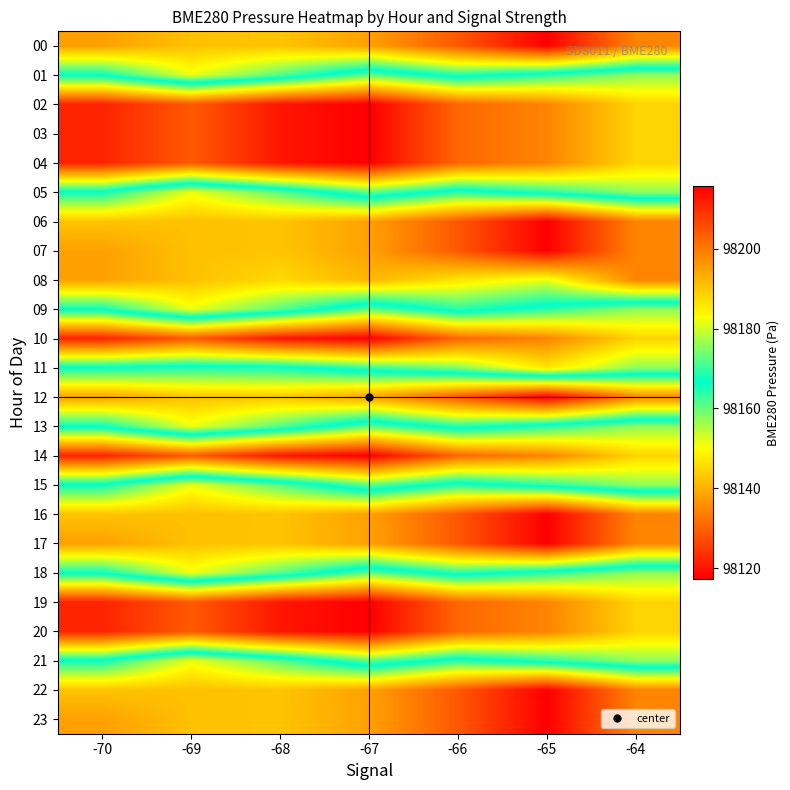

Reading left to right, transcribe all the data shown in this chart.

00: -70=98137.9	-69=98142.2	-68=98142.6	-67=98138.1	-66=98128.6	-65=98117.2	-64=98134.4
01: -70=98165.9	-69=98151.4	-68=98160.9	-67=98172.6	-66=98163.9	-65=98169.1	-64=98175.6
02: -70=98211.1	-69=98204.1	-68=98212.8	-67=98215.7	-66=98202.4	-65=98198.6	-64=98188.3
03: -70=98211.1	-69=98204.1	-68=98212.8	-67=98215.7	-66=98202.4	-65=98198.6	-64=98188.3
04: -70=98211.1	-69=98204.1	-68=98212.8	-67=98215.7	-66=98202.4	-65=98198.6	-64=98188.3
05: -70=98165.9	-69=98151.4	-68=98160.9	-67=98172.6	-66=98163.9	-65=98169.1	-64=98175.6
06: -70=98142.6	-69=98142.2	-68=98142.6	-67=98138.1	-66=98128.6	-65=98117.2	-64=98134.4
07: -70=98137.9	-69=98142.2	-68=98142.6	-67=98138.1	-66=98128.6	-65=98117.2	-64=98134.4
08: -70=98137.9	-69=98142.2	-68=98145.2	-67=98140.9	-66=98146.9	-65=98151.5	-64=98134.4
09: -70=98165.9	-69=98151.4	-68=98160.9	-67=98172.6	-66=98163.9	-65=98169.1	-64=98175.6
10: -70=98211.1	-69=98204.1	-68=98212.8	-67=98215.7	-66=98202.4	-65=98198.6	-64=98188.3
11: -70=98165.9	-69=98164.5	-68=98165.2	-67=98170.1	-66=98174.8	-65=98186.0	-64=98175.6
12: -70=98137.9	-69=98142.2	-68=98142.6	-67=98138.1	-66=98128.6	-65=98117.2	-64=98134.4
13: -70=98165.9	-69=98151.4	-68=98160.9	-67=98172.6	-66=98163.9	-65=98169.1	-64=98175.6
14: -70=98211.1	-69=98204.1	-68=98212.8	-67=98215.7	-66=98202.4	-65=98198.6	-64=98188.3
15: -70=98165.9	-69=98151.4	-68=98160.9	-67=98172.6	-66=98163.9	-65=98169.1	-64=98175.6
16: -70=98142.6	-69=98142.2	-68=98142.6	-67=98138.1	-66=98128.6	-65=98117.2	-64=98134.4
17: -70=98137.9	-69=98142.2	-68=98142.6	-67=98138.1	-66=98128.6	-65=98117.2	-64=98134.4
18: -70=98165.9	-69=98151.4	-68=98160.9	-67=98172.6	-66=98163.9	-65=98169.1	-64=98175.6
19: -70=98211.1	-69=98204.1	-68=98212.8	-67=98215.7	-66=98202.4	-65=98198.6	-64=98188.3
20: -70=98211.1	-69=98204.1	-68=98212.8	-67=98215.7	-66=98202.4	-65=98198.6	-64=98188.3
21: -70=98165.9	-69=98151.4	-68=98160.9	-67=98172.6	-66=98163.9	-65=98169.1	-64=98175.6
22: -70=98142.6	-69=98142.2	-68=98142.6	-67=98138.1	-66=98128.6	-65=98117.2	-64=98134.4
23: -70=98137.9	-69=98142.2	-68=98142.6	-67=98138.1	-66=98128.6	-65=98117.2	-64=98134.4